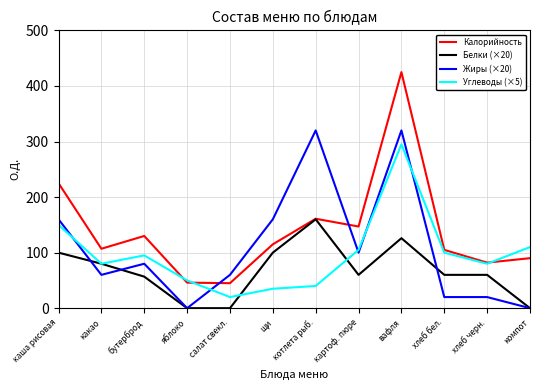

At which label does Углеводы (×5) reach its peak?

вафля